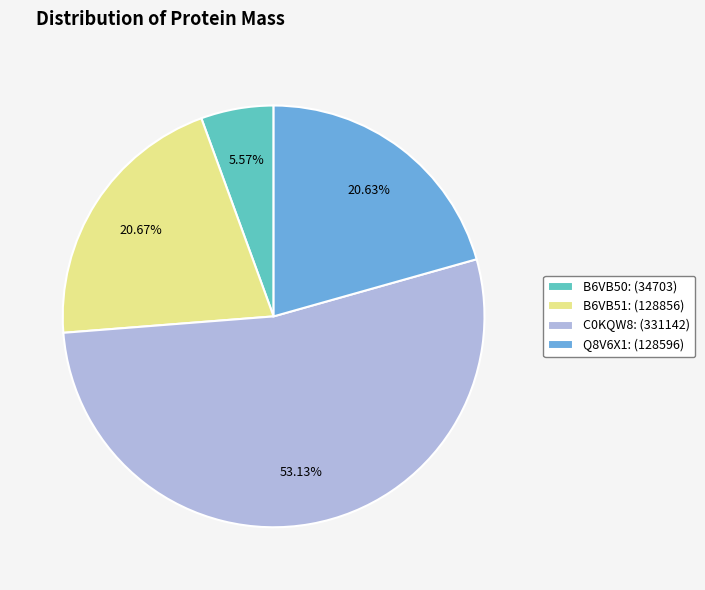

To the nearest percent, what portion does C0KQW8 represent?

53%